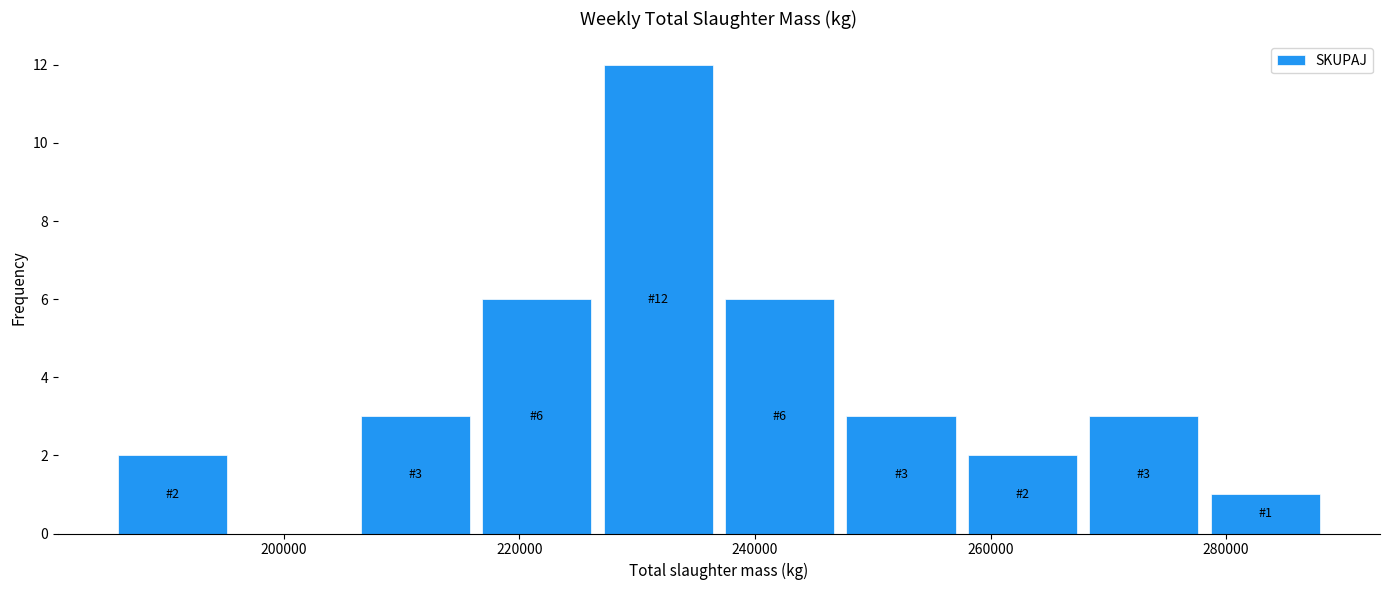

Over which range of the x-axis is the bar tallest?

226000 to 236000